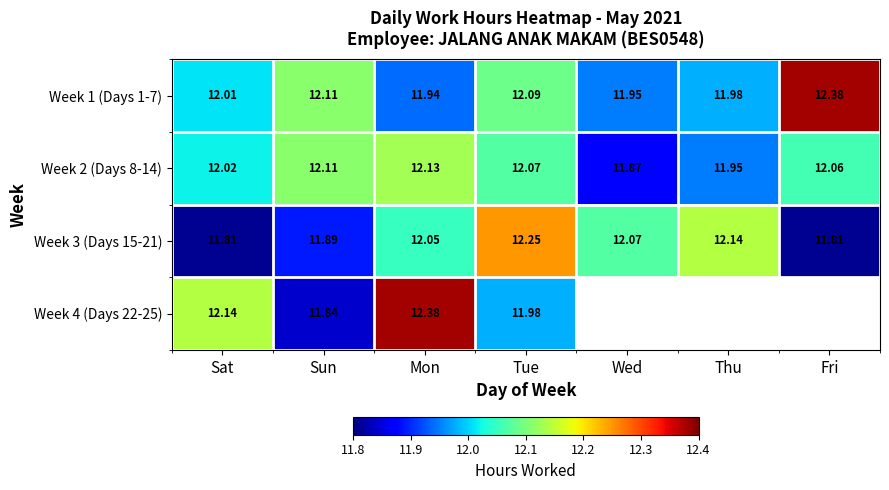

At which category is the sum across all series the highest?

Mon